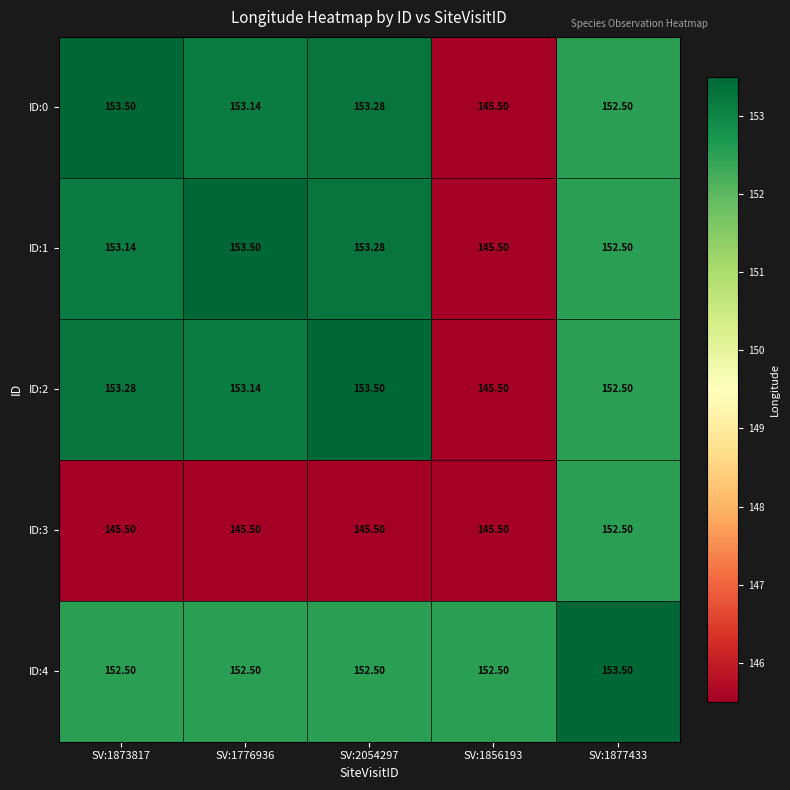

Is the value of ID:3 at SV:2054297 greater than the value of ID:4 at SV:2054297?

No